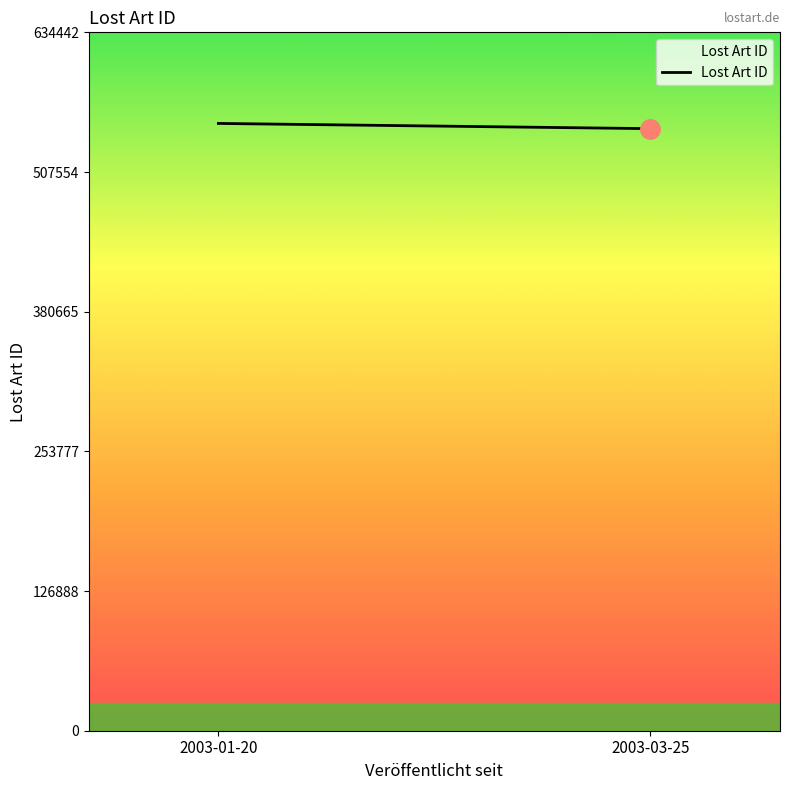

What is the label of the 1st point from the left?

2003-01-20